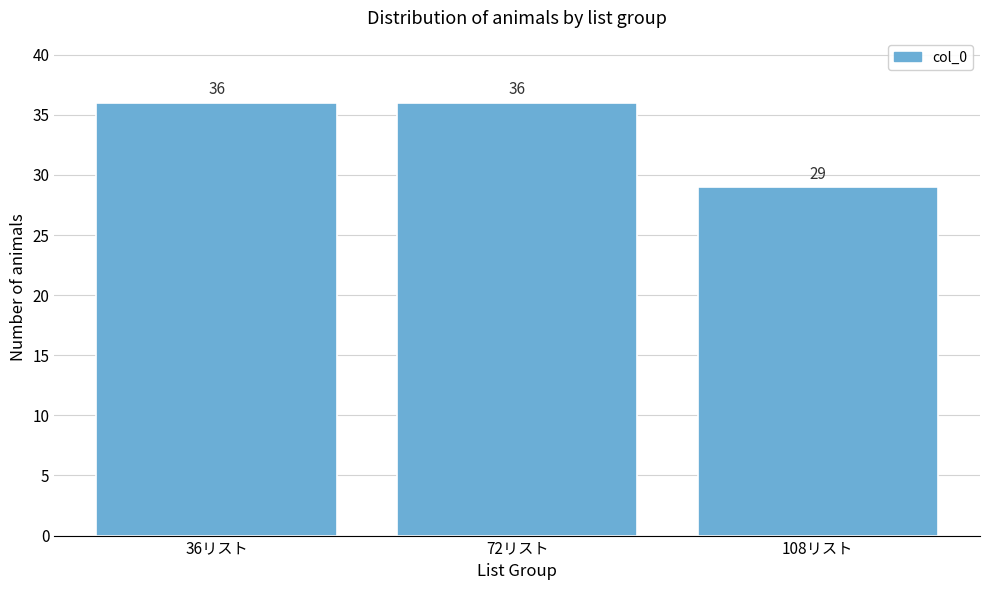

Reading left to right, what are all the values shown in this chart?

36	36	29